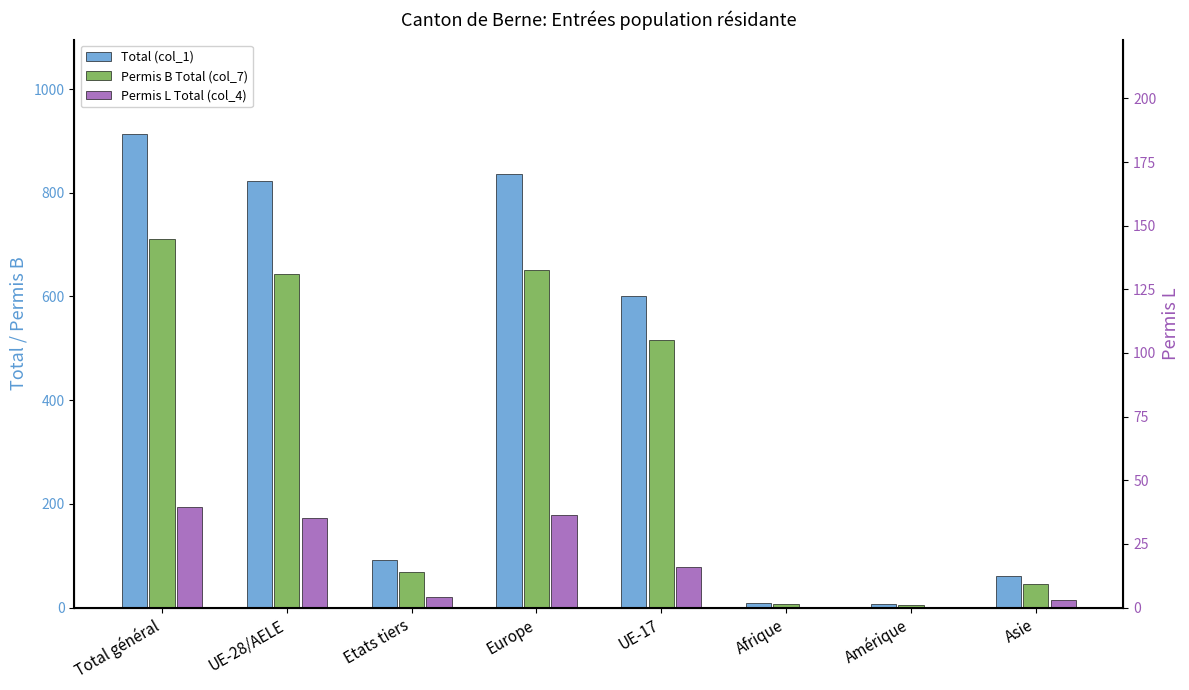

Between Etats tiers and Asie, which series saw the biggest shift?

Total (col_1)